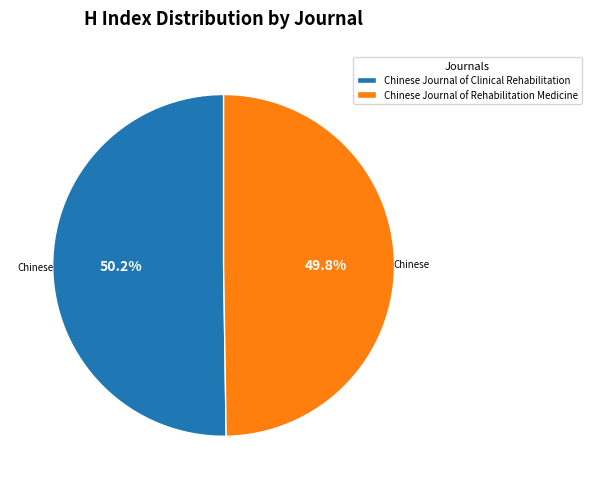

Is there a majority slice in this chart?

Yes